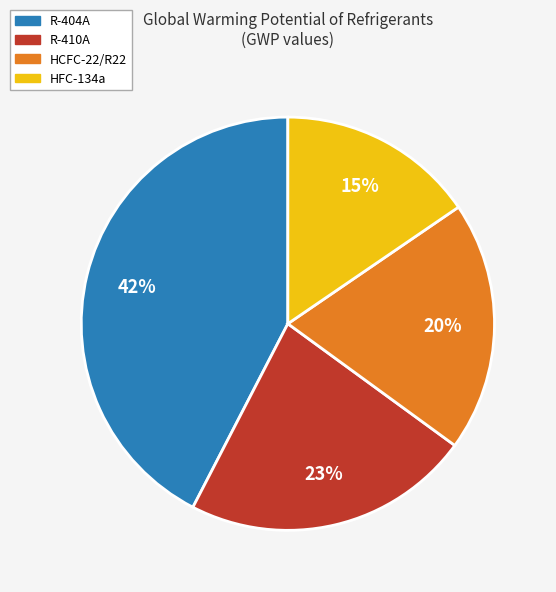

Count the number of slices in the pie.

4